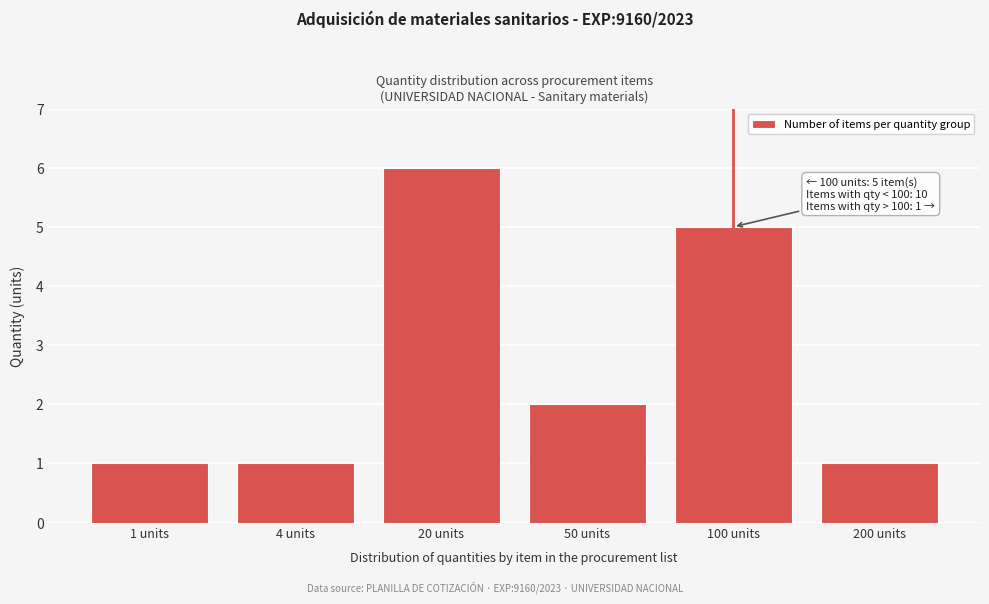

Reading left to right, what are all the values shown in this chart?

1 units=1	4 units=1	20 units=6	50 units=2	100 units=5	200 units=1